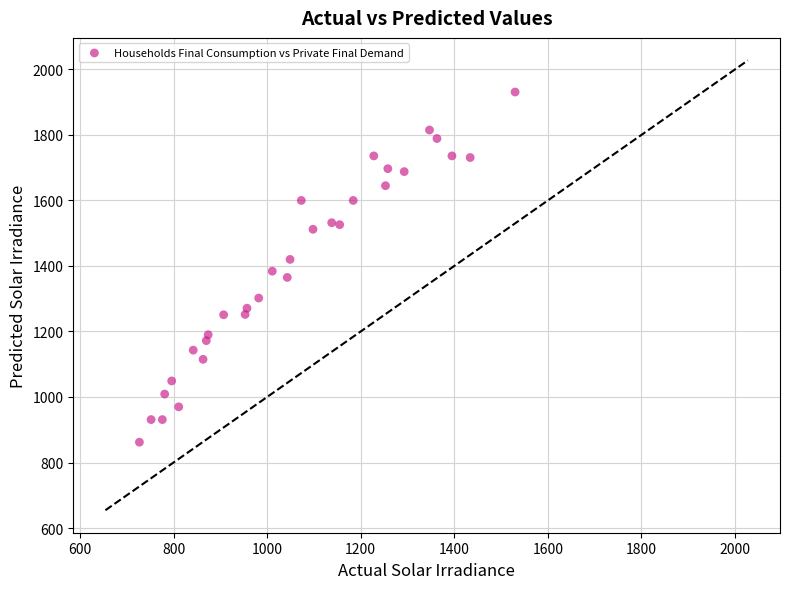

What is the range of X values (max minus min)?

803